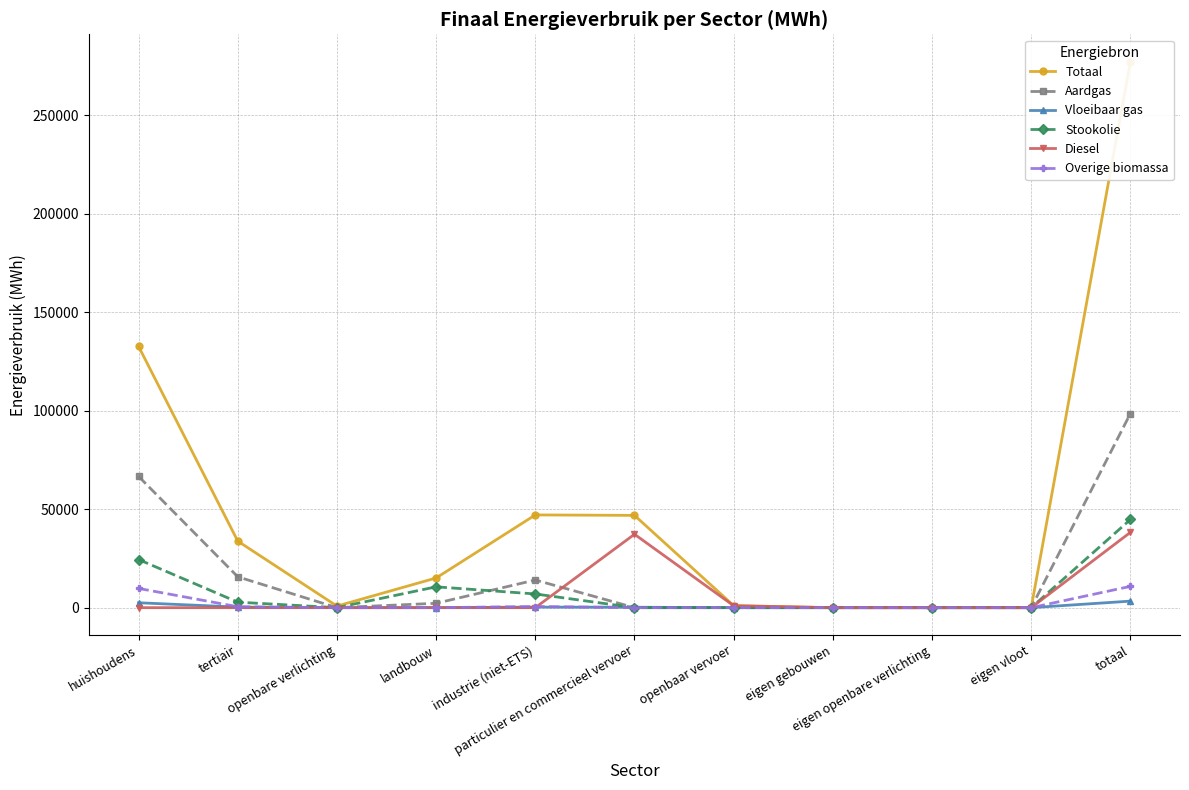

What is the total value across all series at particulier en commercieel vervoer?

84340.2